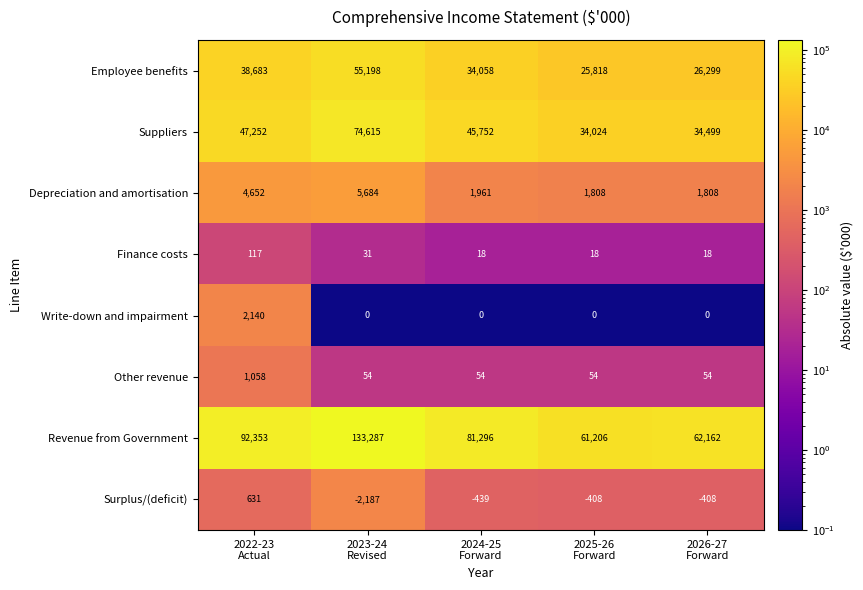

List the series in order of their peak value, highest first.

Revenue from Government, Suppliers, Employee benefits, Depreciation and amortisation, Write-down and impairment, Other revenue, Surplus/(deficit), Finance costs